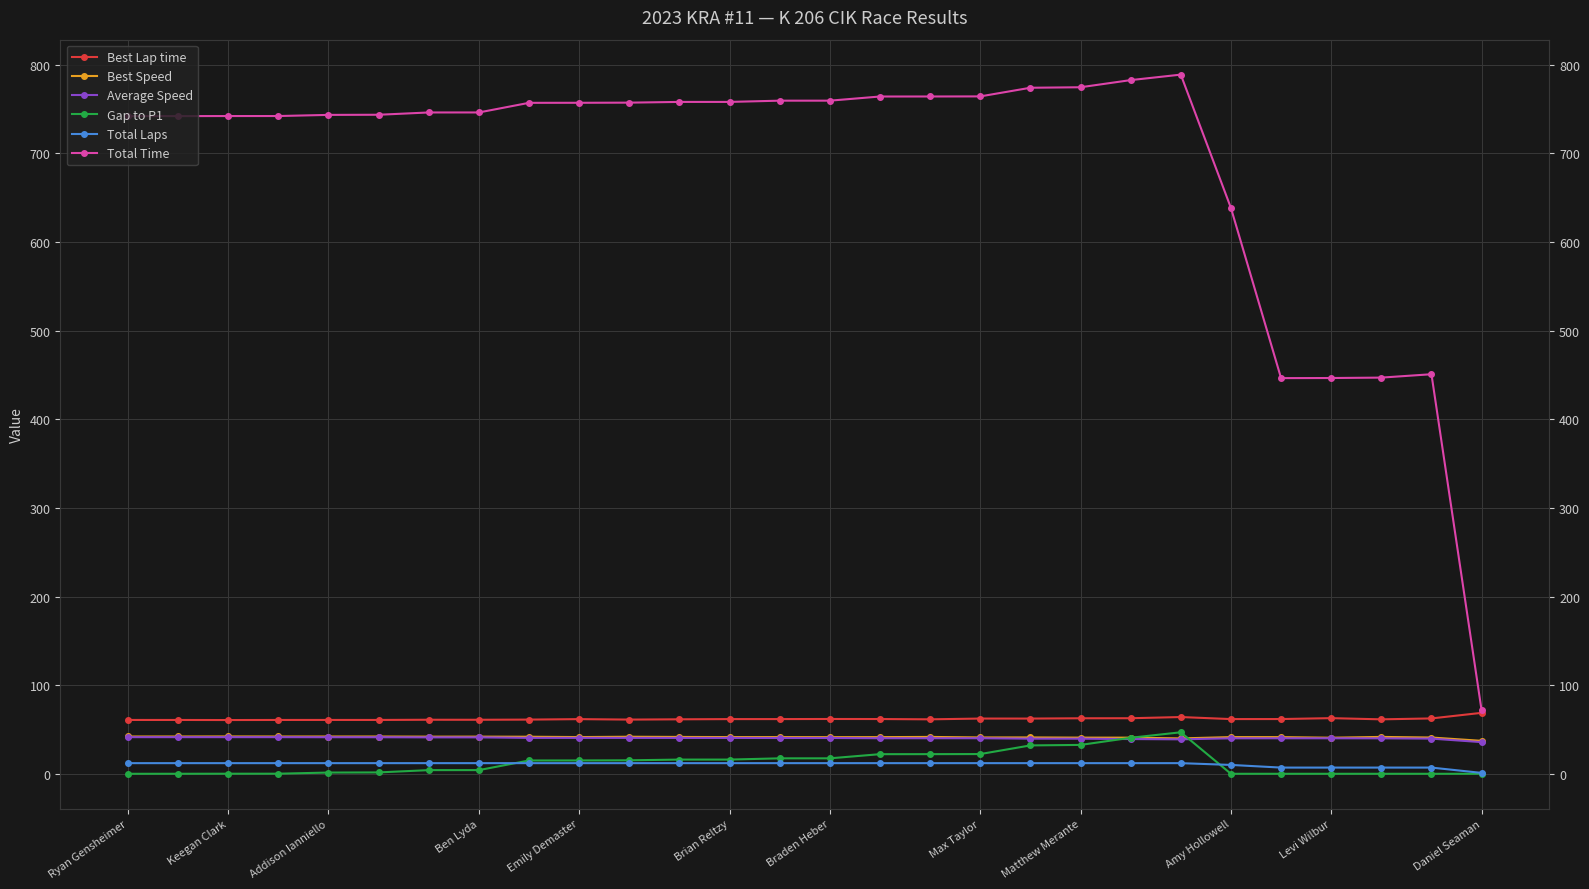

True or false: Best Lap time has more than 0 points higher than both neighbors.

True